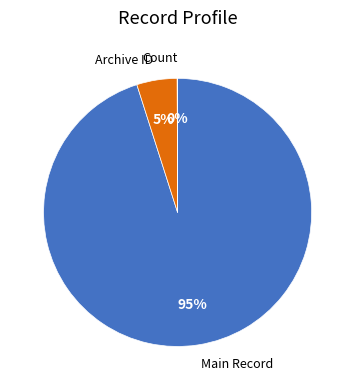

Does any single category account for the majority?

Yes